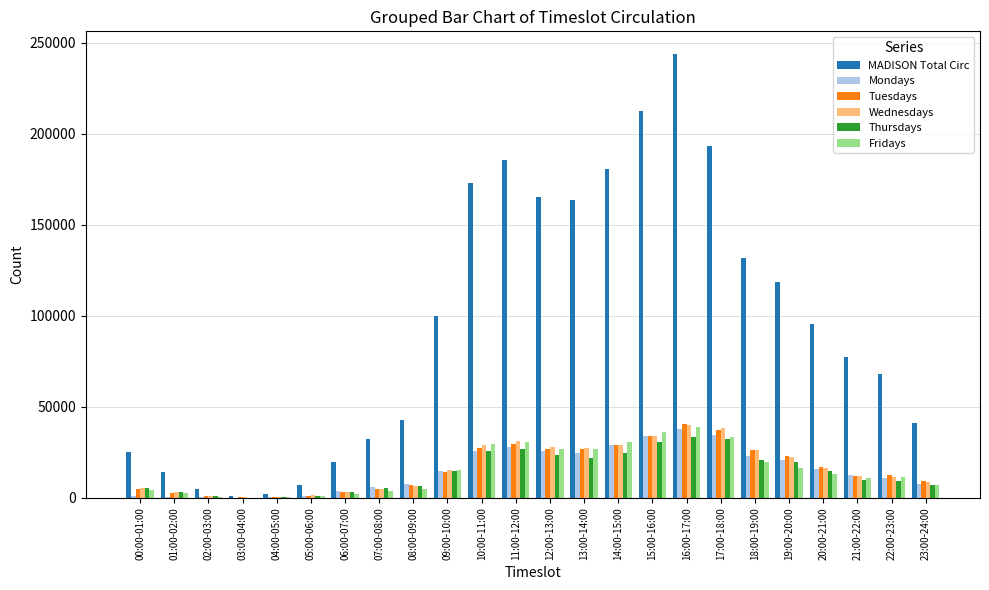

Read the Fridays value at 00:00-01:00.

4361